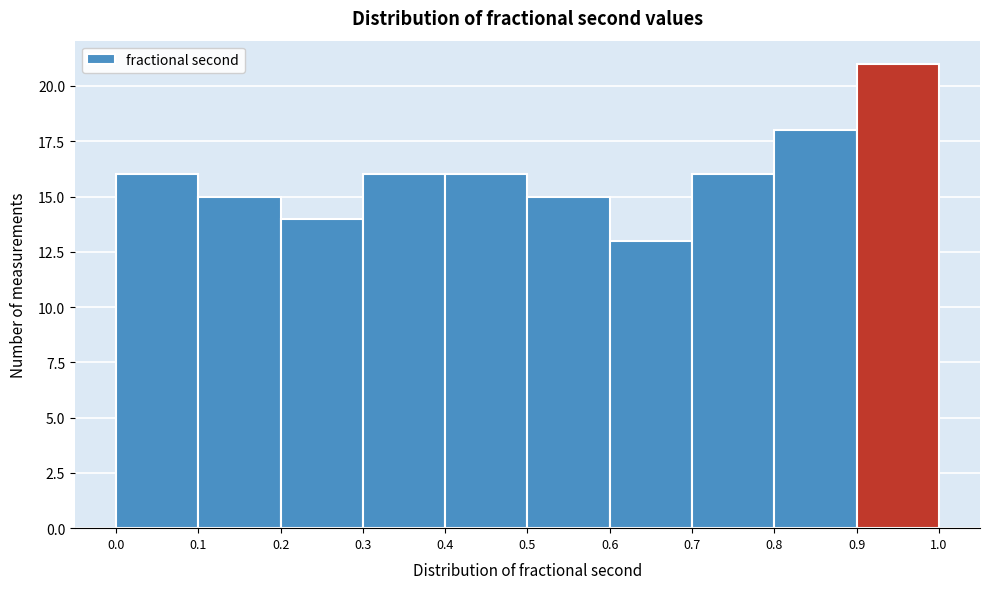

Reading left to right, list every bar in this chart as the range it spans on the x-axis followed by its height. The values are not printed on the chart, so give them approximately, as read against the axis.

0.0 to 0.1: 16
0.1 to 0.2: 15
0.2 to 0.3: 14
0.3 to 0.4: 16
0.4 to 0.5: 16
0.5 to 0.6: 15
0.6 to 0.7: 13
0.7 to 0.8: 16
0.8 to 0.9: 18
0.9 to 1.0: 21